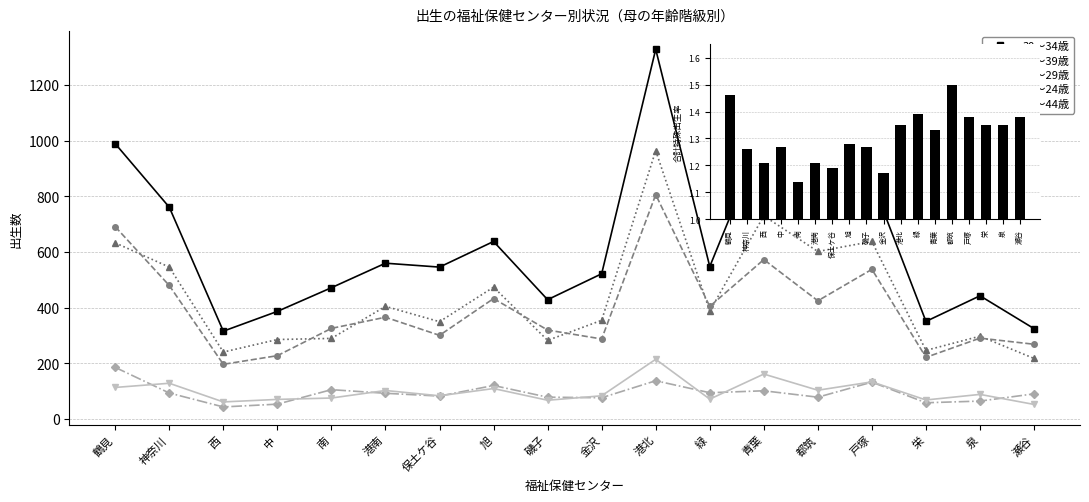

What is the greatest value displayed?

1328.0